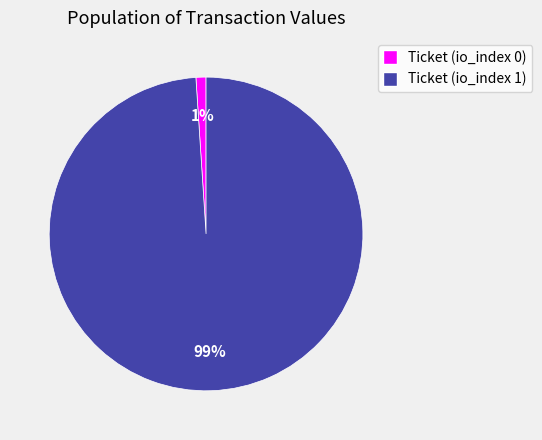

Between Ticket (io_index 1) and Ticket (io_index 0), which is larger?

Ticket (io_index 1)